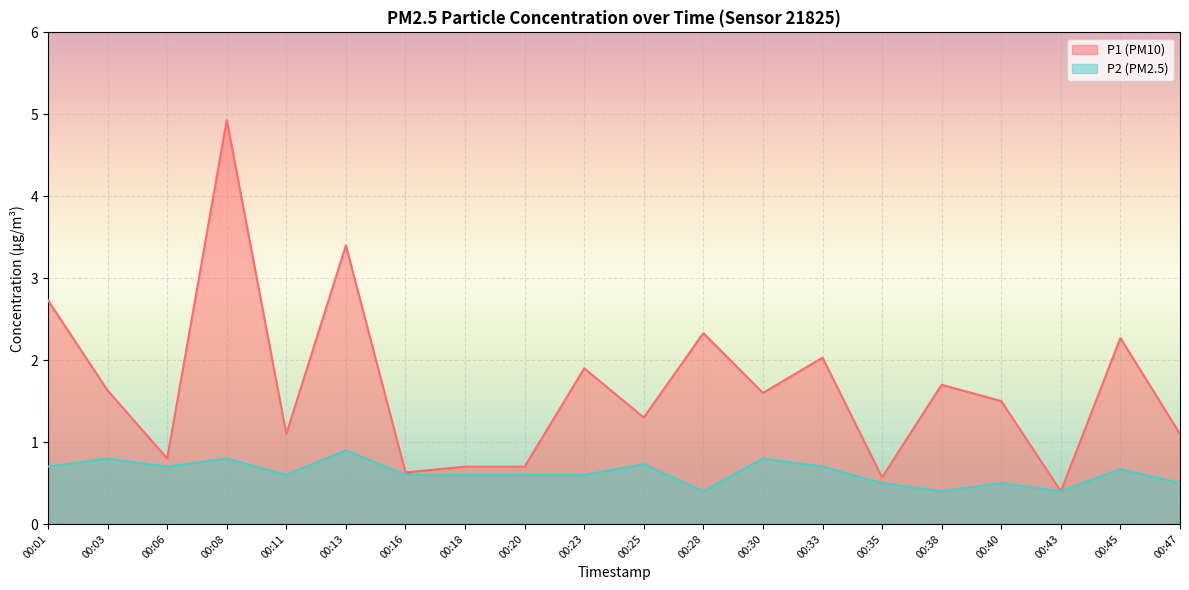

The P2 series shows 0.7 at 00:38. True or false?

False